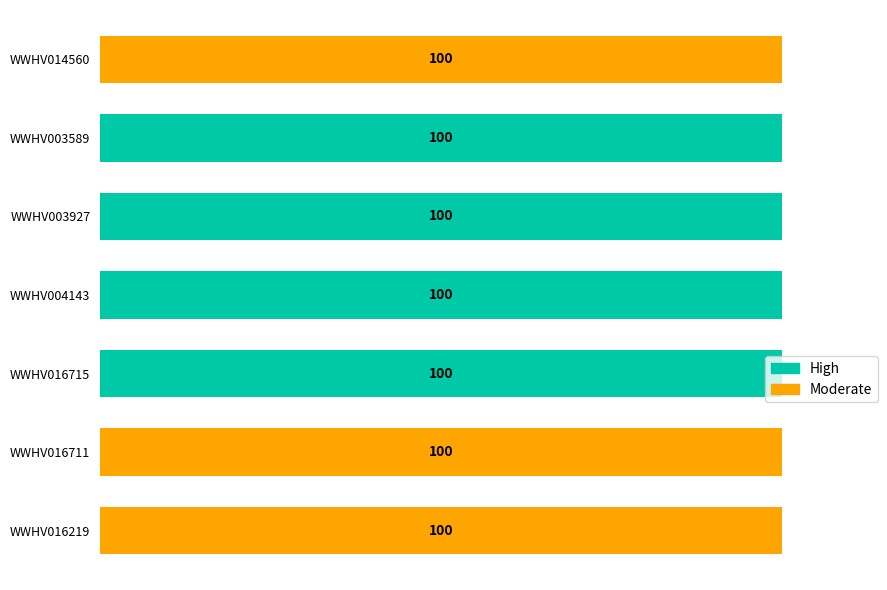

What are all the series names shown in the legend?

High, Moderate